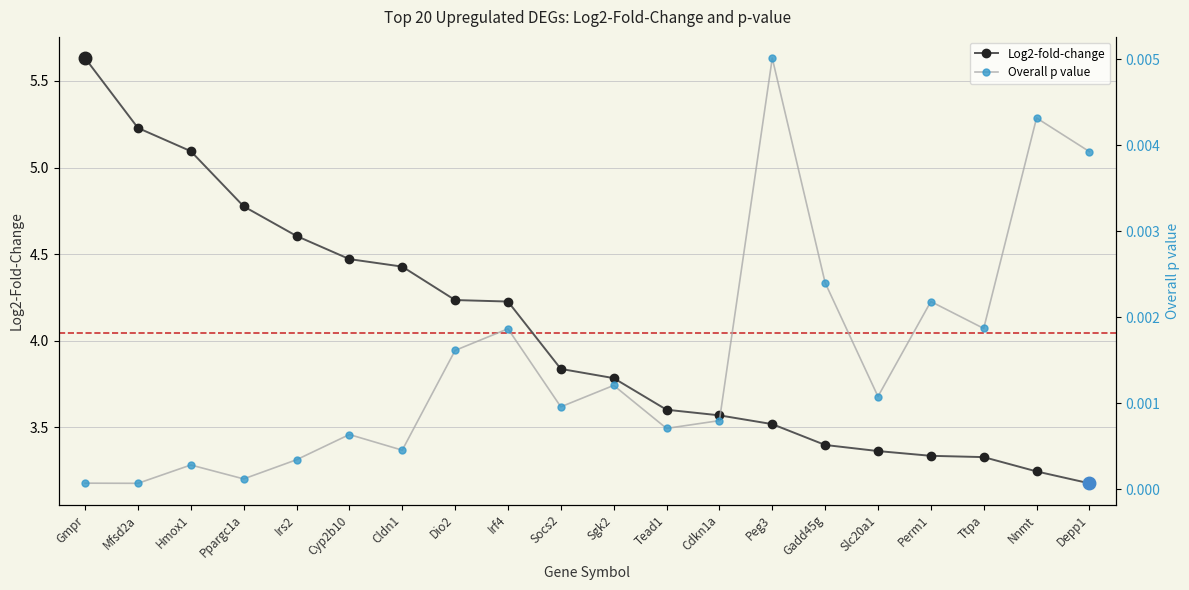

What is the sum of all Log2-fold-change values?

80.8